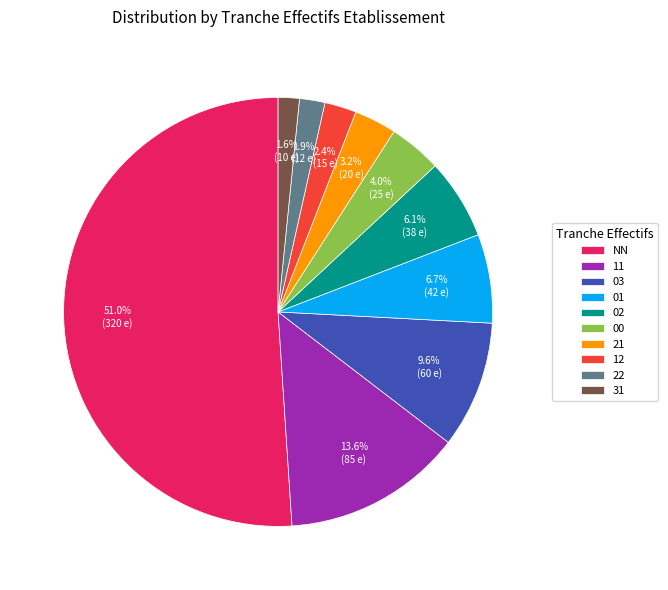

What percentage is the 31 slice, to the nearest percent?

2%